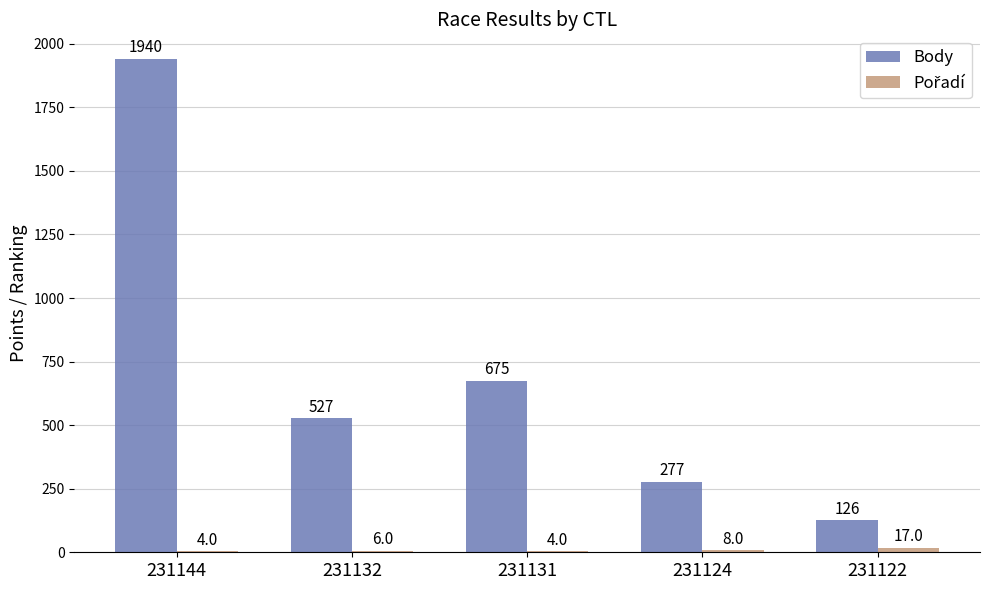

The Body series shows 277 at 231124. True or false?

True